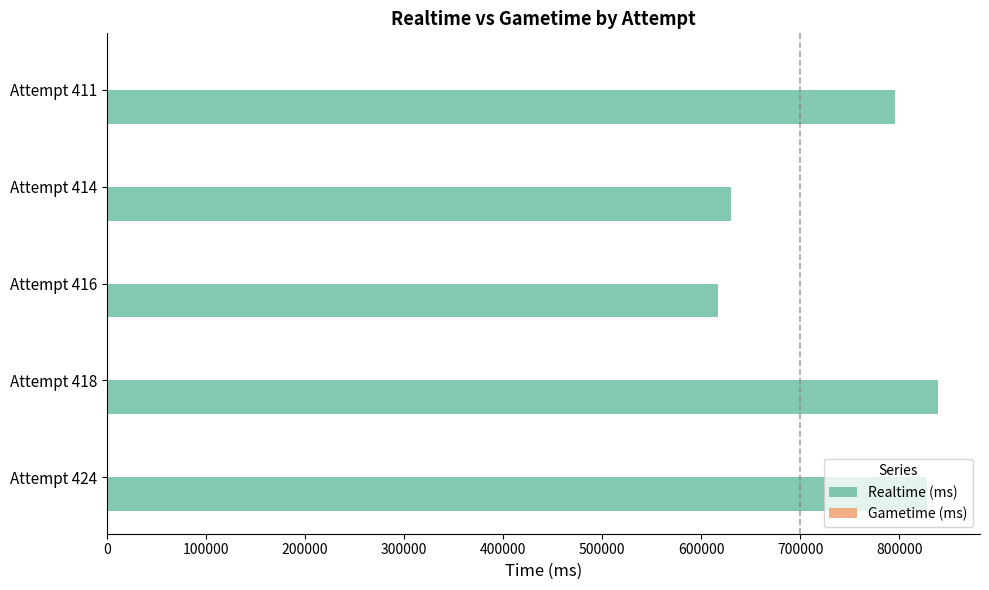

Is it true that the value at Attempt 411 is 495571?

False